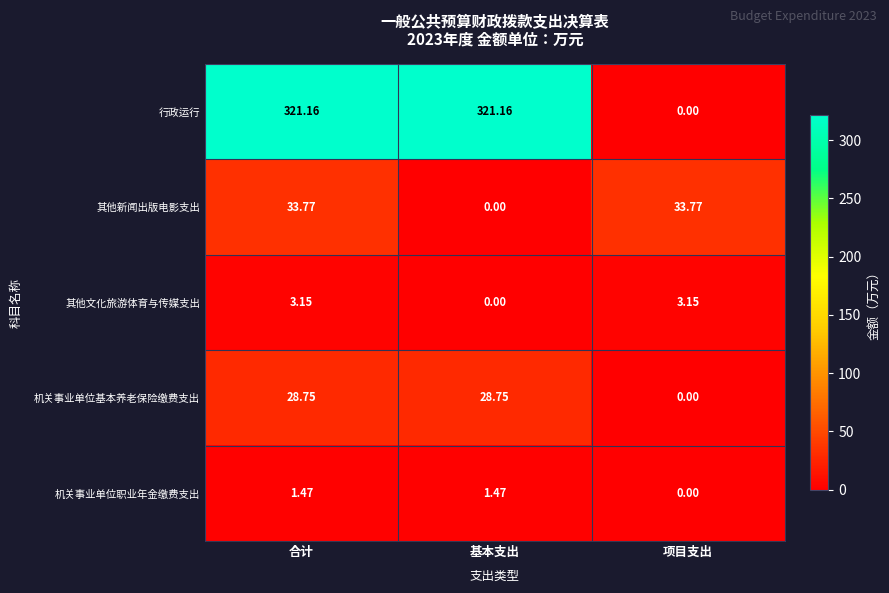

At which label does 机关事业单位职业年金缴费支出 first exceed 1?

合计